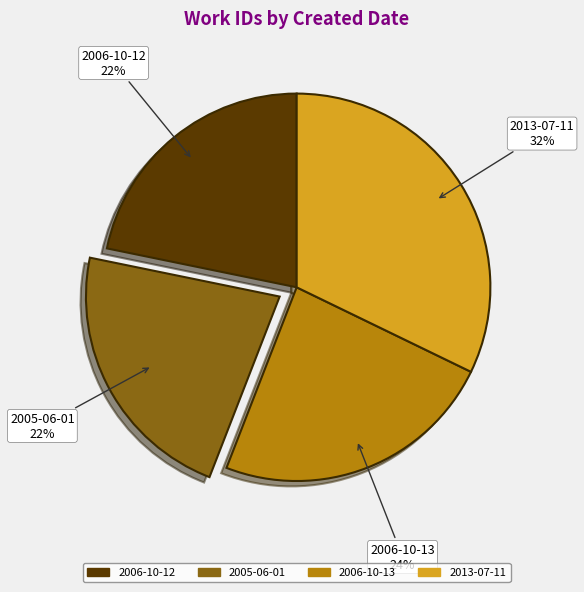

Count the number of slices in the pie.

4